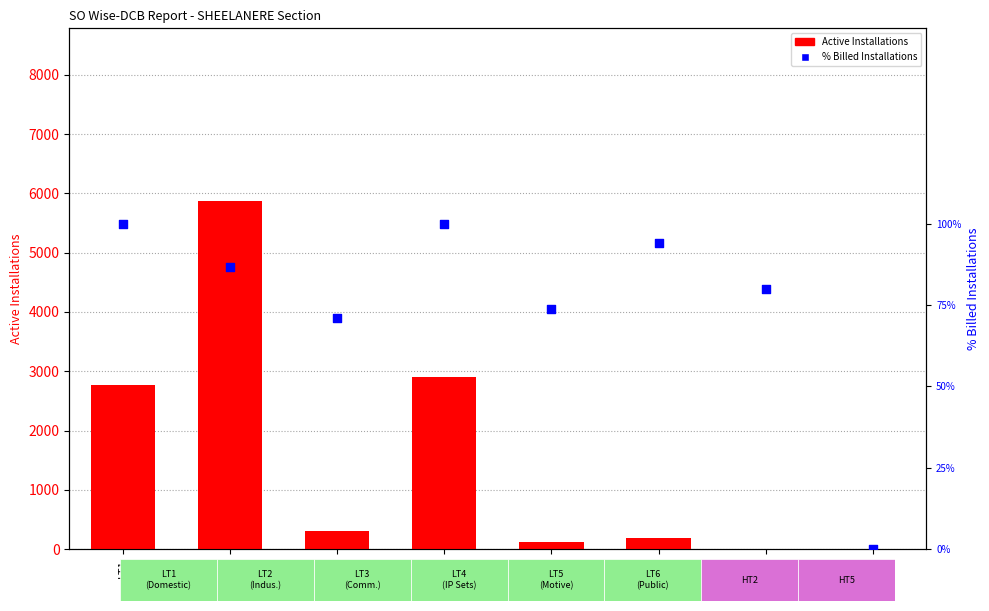

At which category is the sum across all series the highest?

LT2